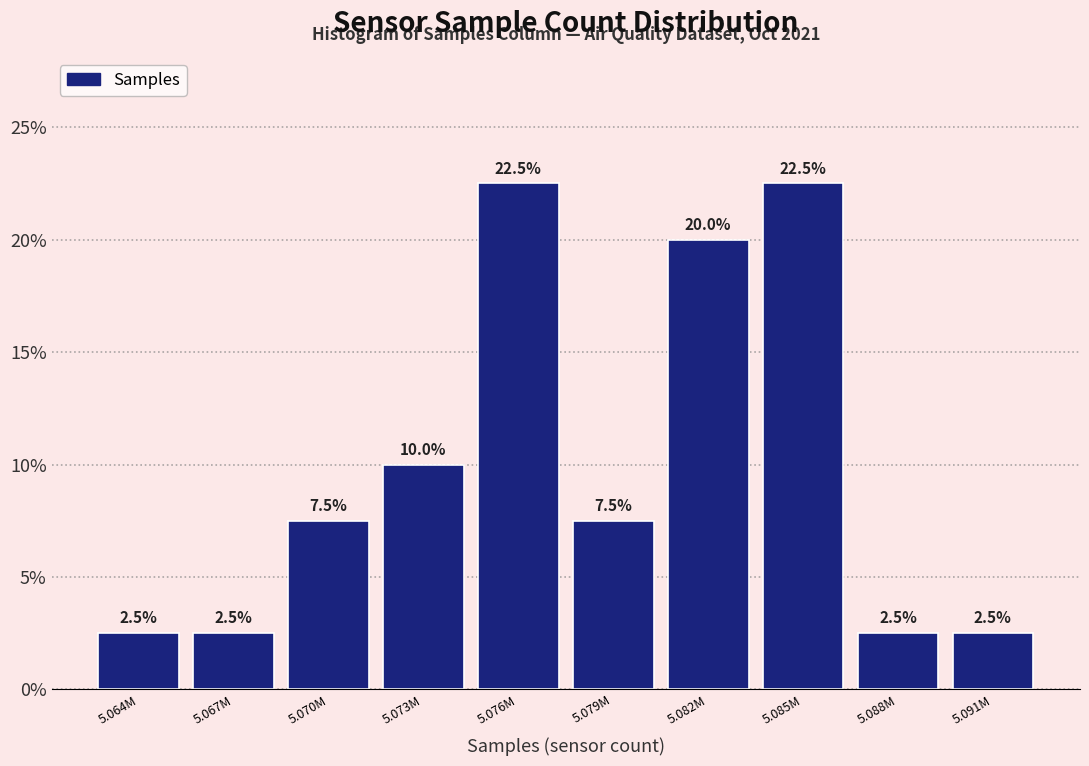

Reading left to right, transcribe all the data shown in this chart.

5.064M=2.5	5.067M=2.5	5.070M=7.5	5.073M=10.0	5.076M=22.5	5.079M=7.5	5.082M=20.0	5.085M=22.5	5.088M=2.5	5.091M=2.5